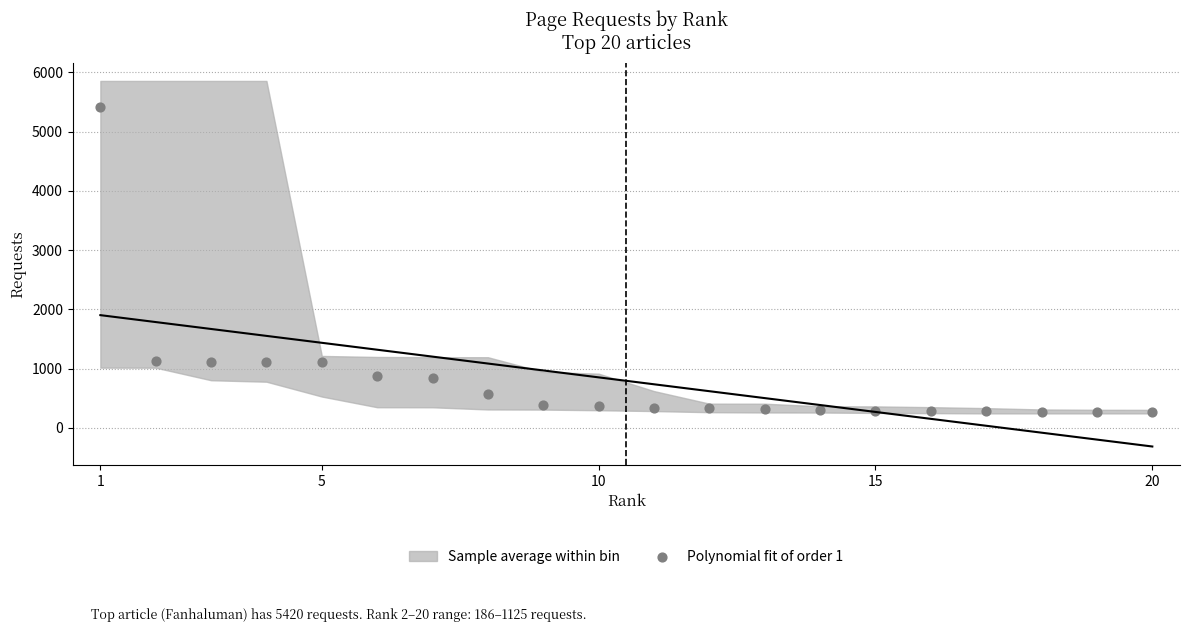

What is the range of X values (max minus min)?

19